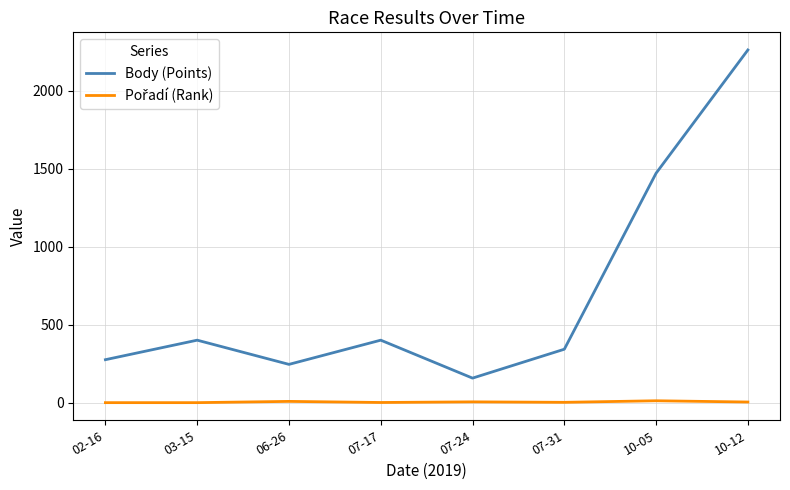

At which label does Body (Points) reach its peak?

10-12